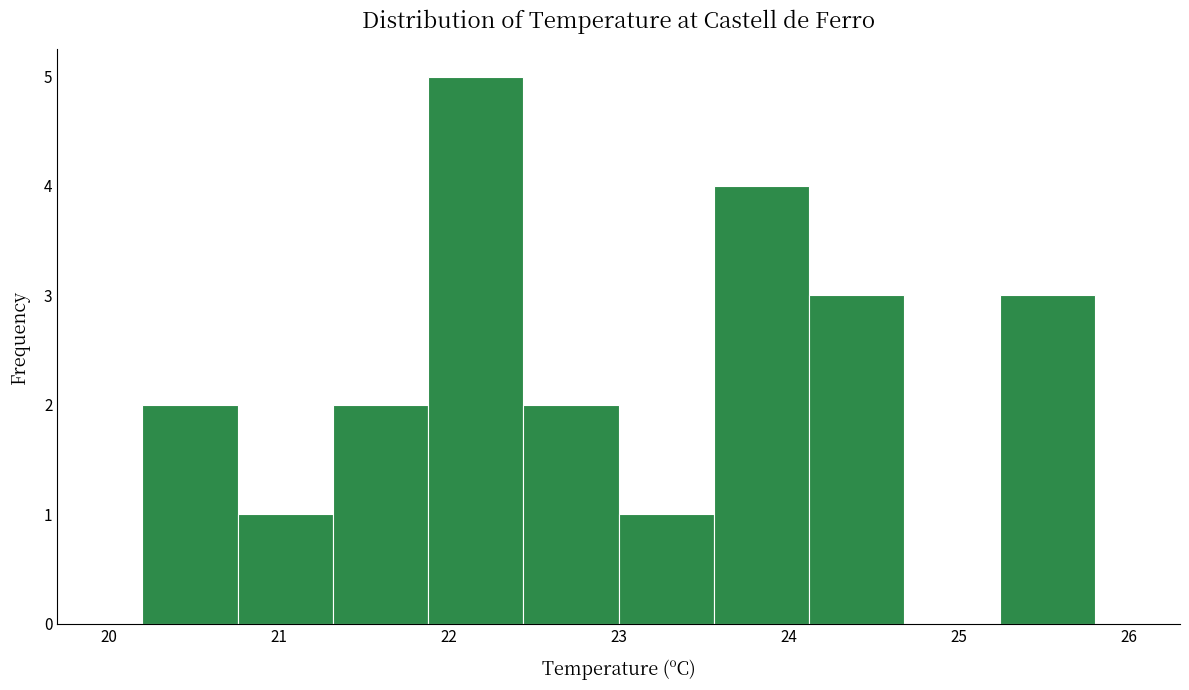

Reading left to right, list every bar in this chart as the range it spans on the x-axis followed by its height. Neither the bar edges nor the heights are printed on the chart, so give them approximately, as read against the axes.

20.20 to 20.76: 2
20.76 to 21.32: 1
21.32 to 21.88: 2
21.88 to 22.44: 5
22.44 to 23.00: 2
23.00 to 23.56: 1
23.56 to 24.12: 4
24.12 to 24.68: 3
24.68 to 25.24: 0
25.24 to 25.80: 3